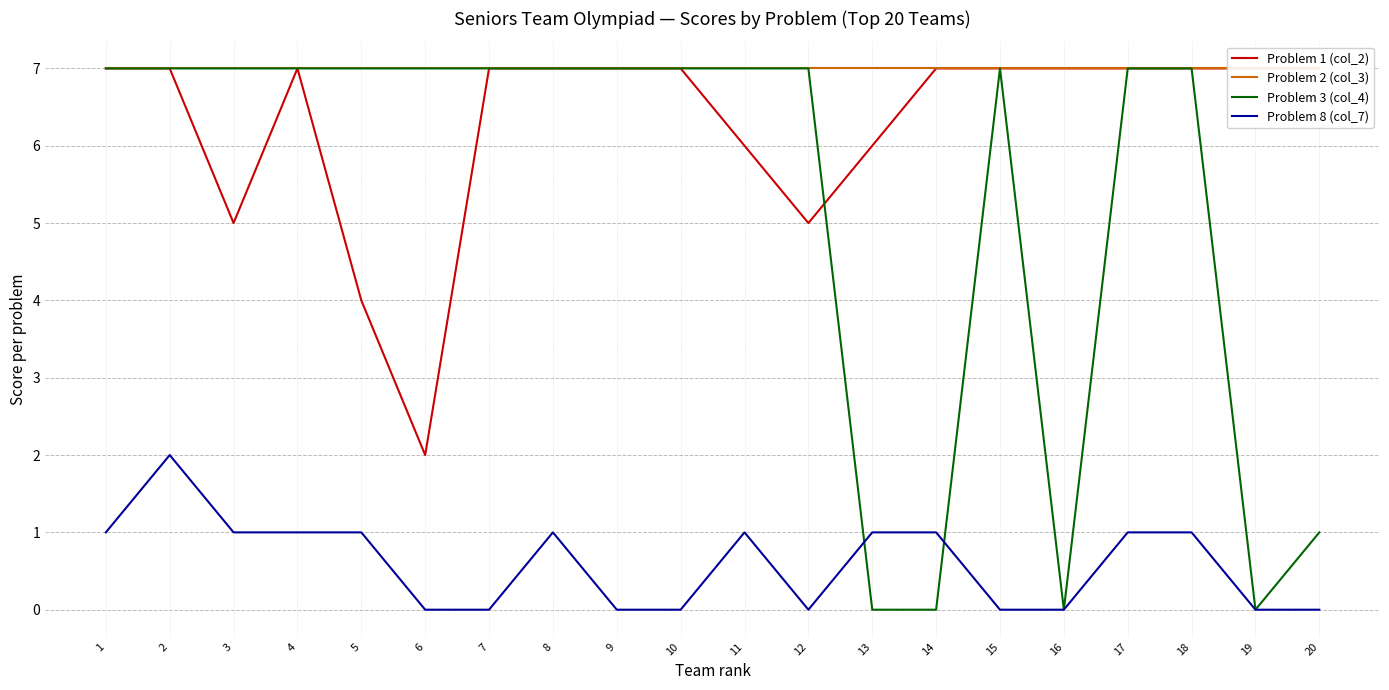

Count the Problem 3 (col_4) values in the range 7 to 8.

15